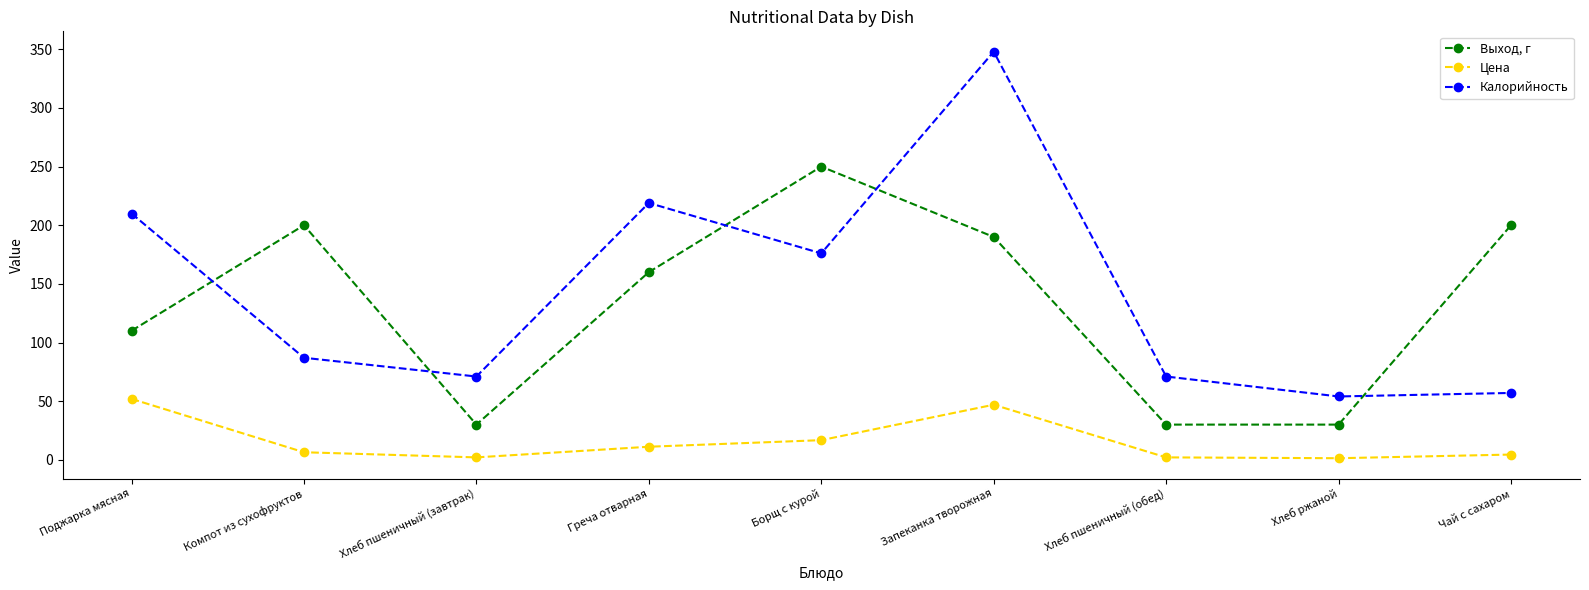

Where is the first local minimum for Выход, г?

Хлеб пшеничный (завтрак)